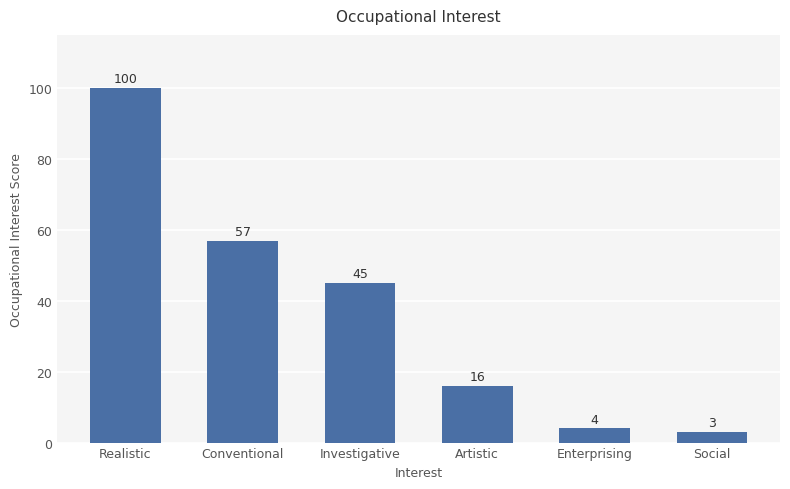

How many series are shown in this chart?

1